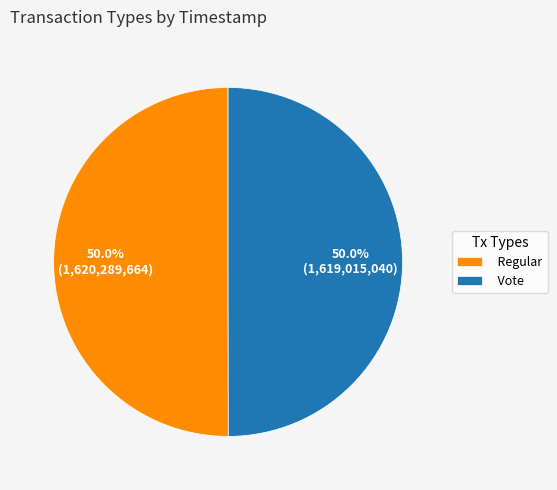

How much of the chart is everything except Vote?

50.0%